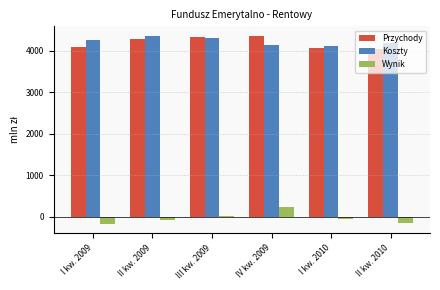

What is the difference between the maximum and second lowest values in the Przychody series?

304.3